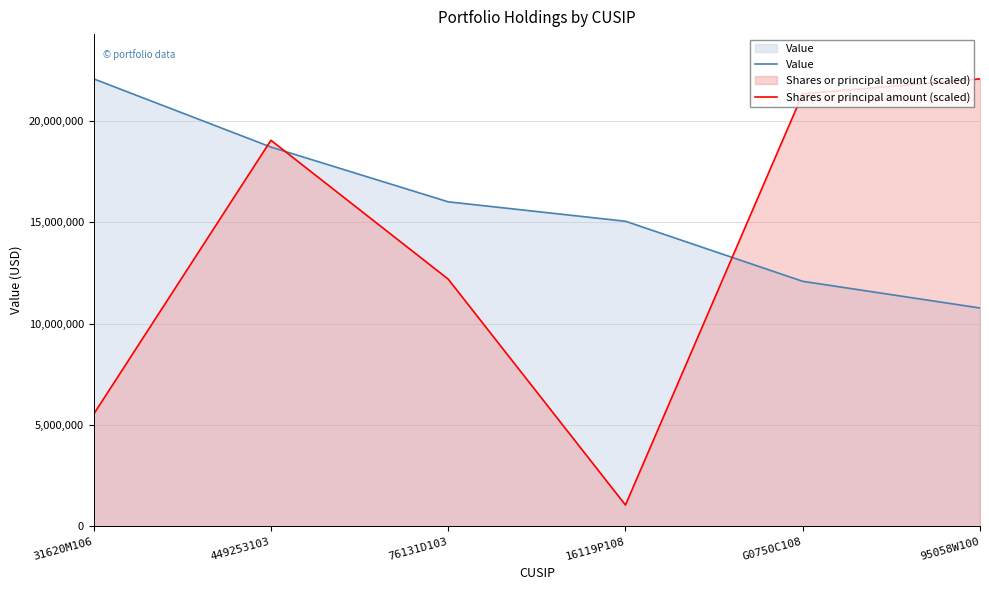

How many data points in Value are less than 16012000?

3